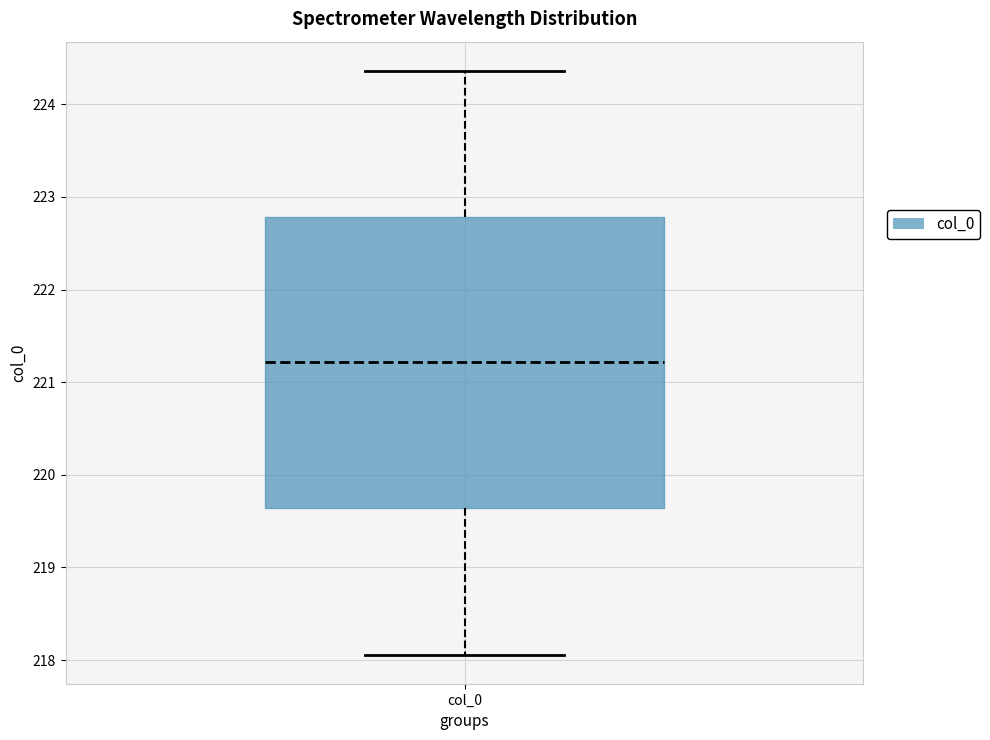

Transcribe this box plot: give where the median line is, the range the box spans, and where the two whiskers end, as read against the y-axis. The values are not printed on the chart, so give them approximately, as read against the axis.

median 221.2, box 219.6 to 222.8, whiskers 218.1 to 224.4